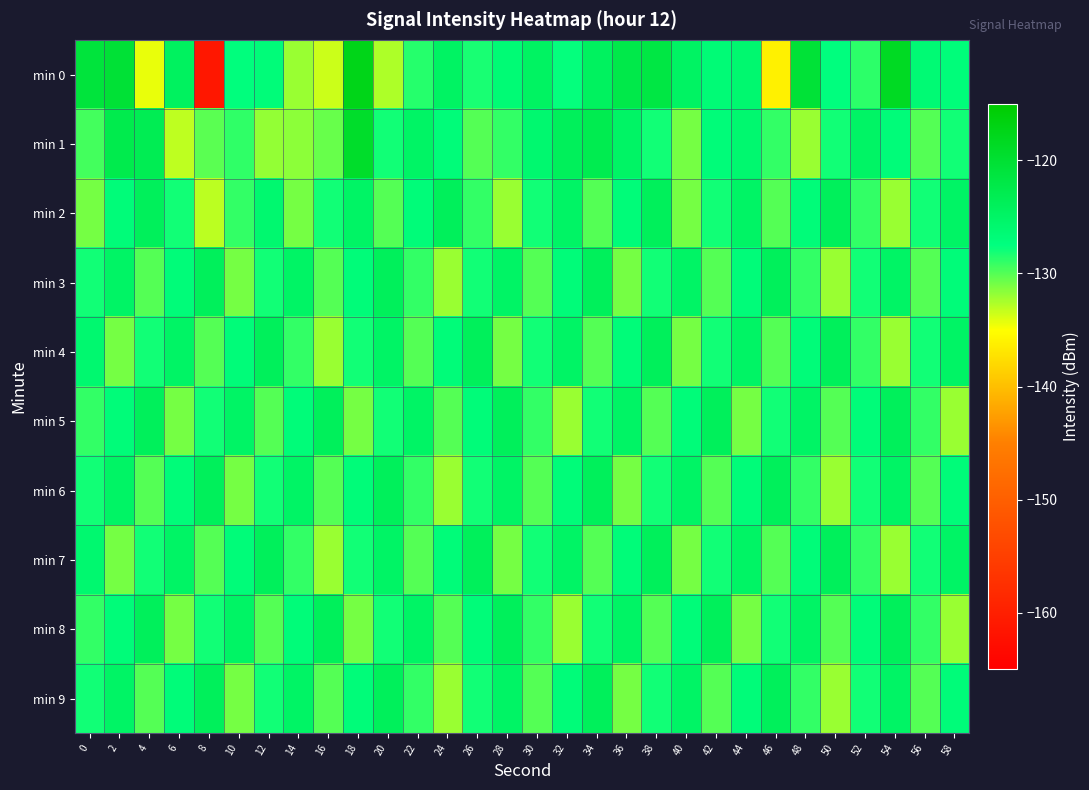

What is the spread (max minus min) of values at 56?

3.5